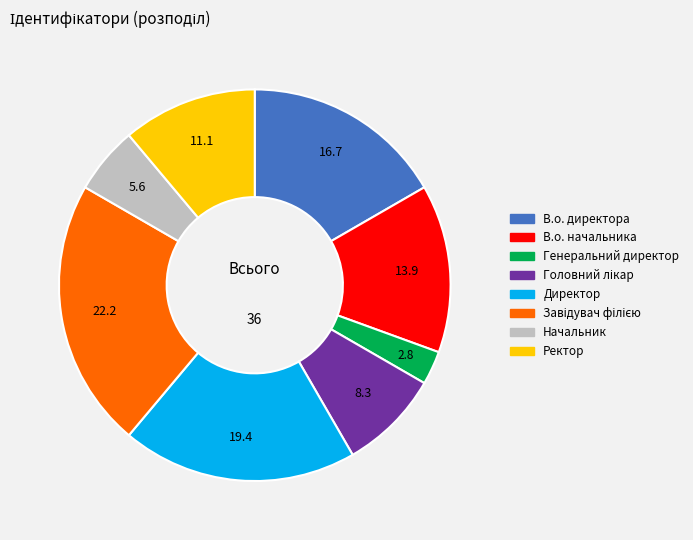

Which category has the smallest portion of the pie?

Генеральний директор